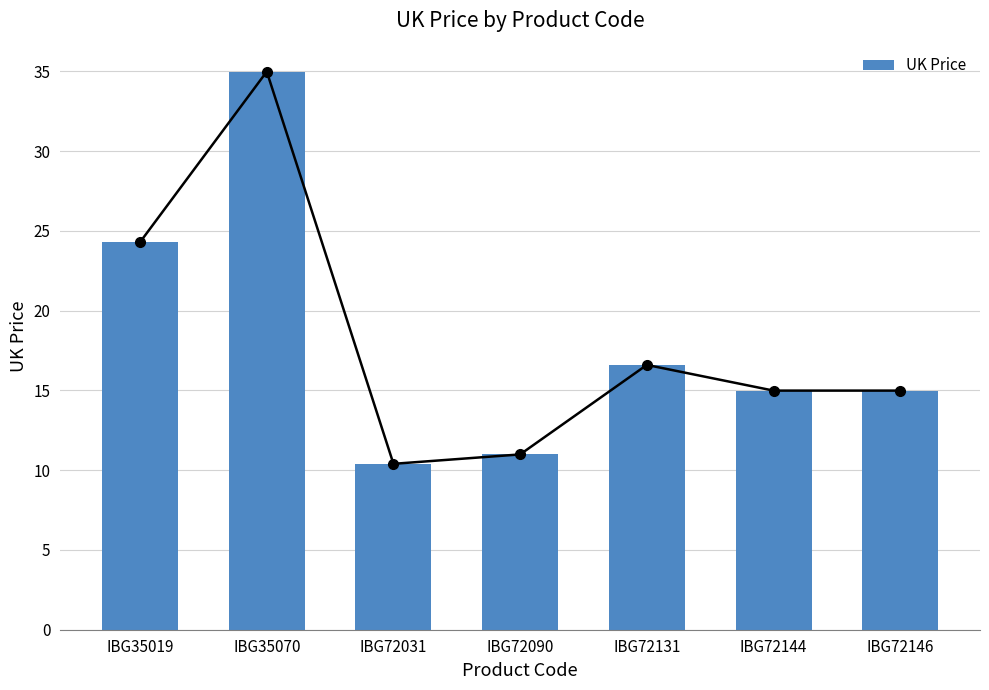

What is the change in value from IBG72031 to IBG72146?

+4.6